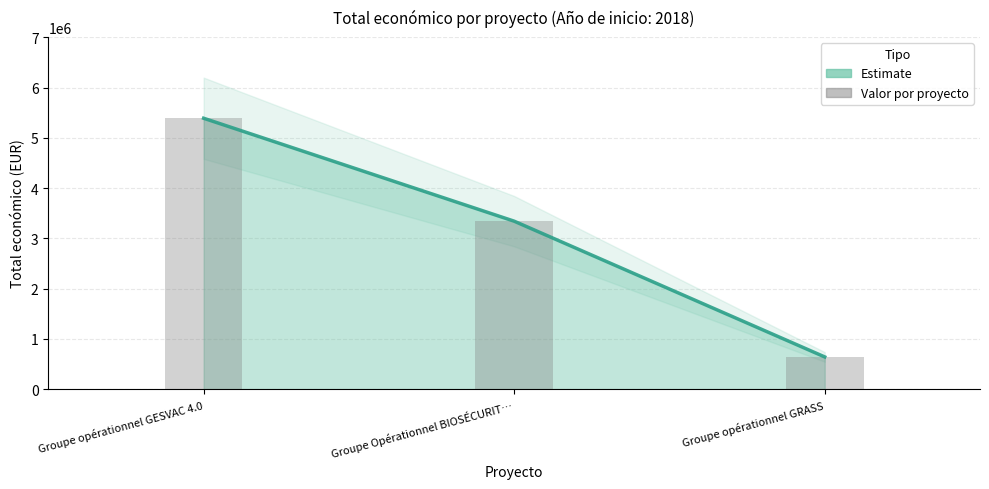

List the labels in order of value, smallest first.

Groupe opérationnel GRASS, Groupe Opérationnel BIOSÉCURIT…, Groupe opérationnel GESVAC 4.0